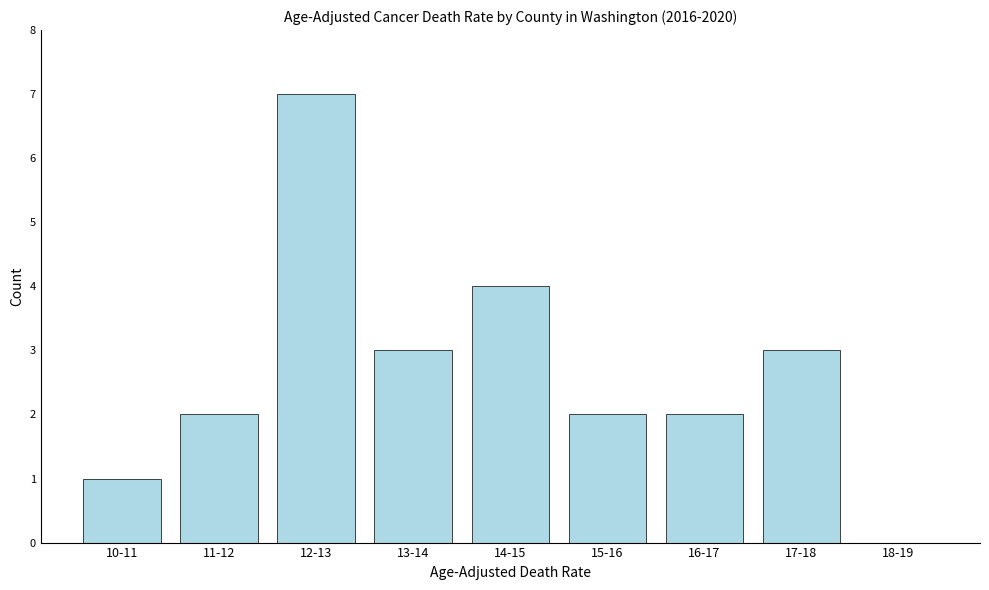

Reading left to right, list all the values displayed in this chart.

10-11=1	11-12=2	12-13=7	13-14=3	14-15=4	15-16=2	16-17=2	17-18=3	18-19=0